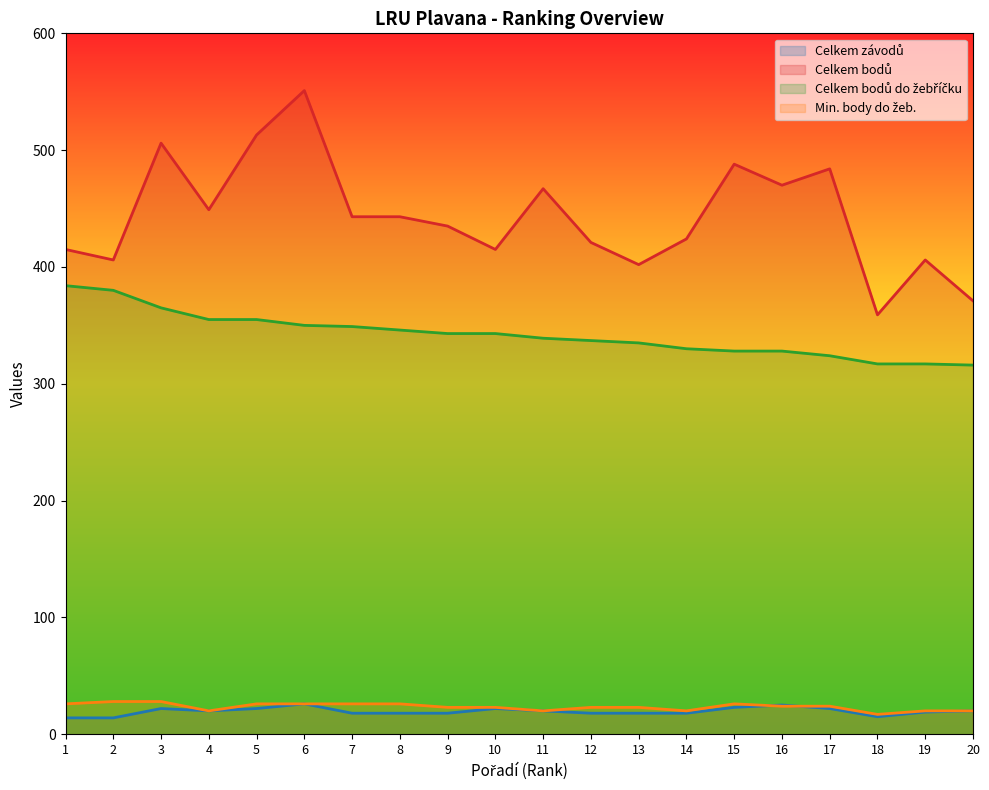

Does the chart display data point markers on the line(s)?

No